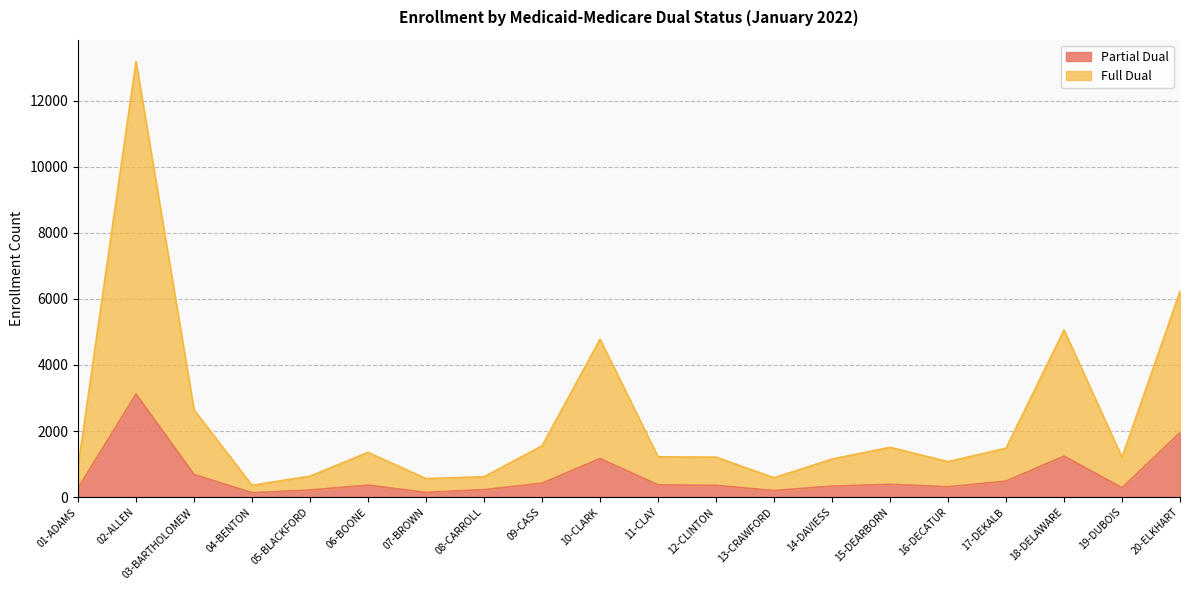

What is the average value of the Partial Dual series?

633